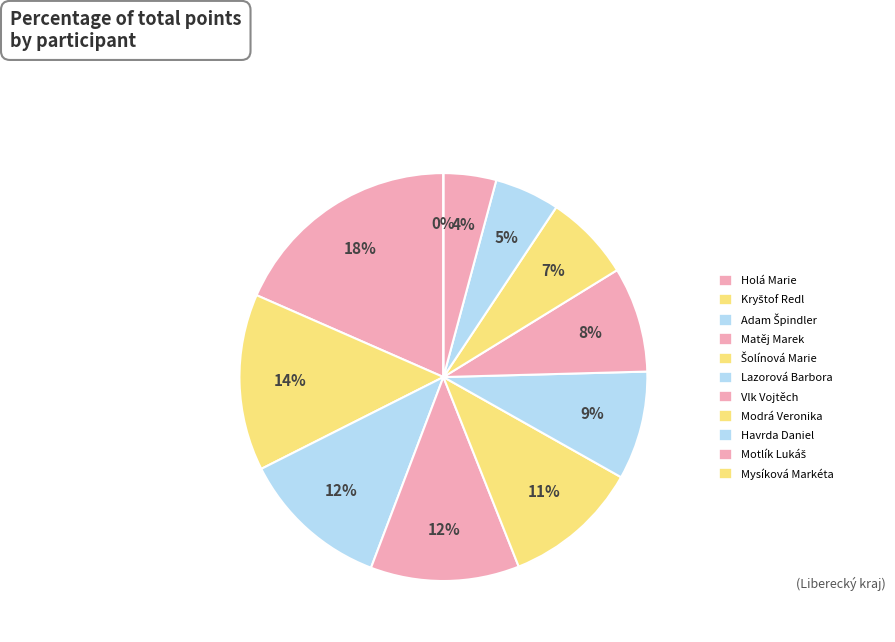

Is Lazorová Barbora the majority of the pie?

No